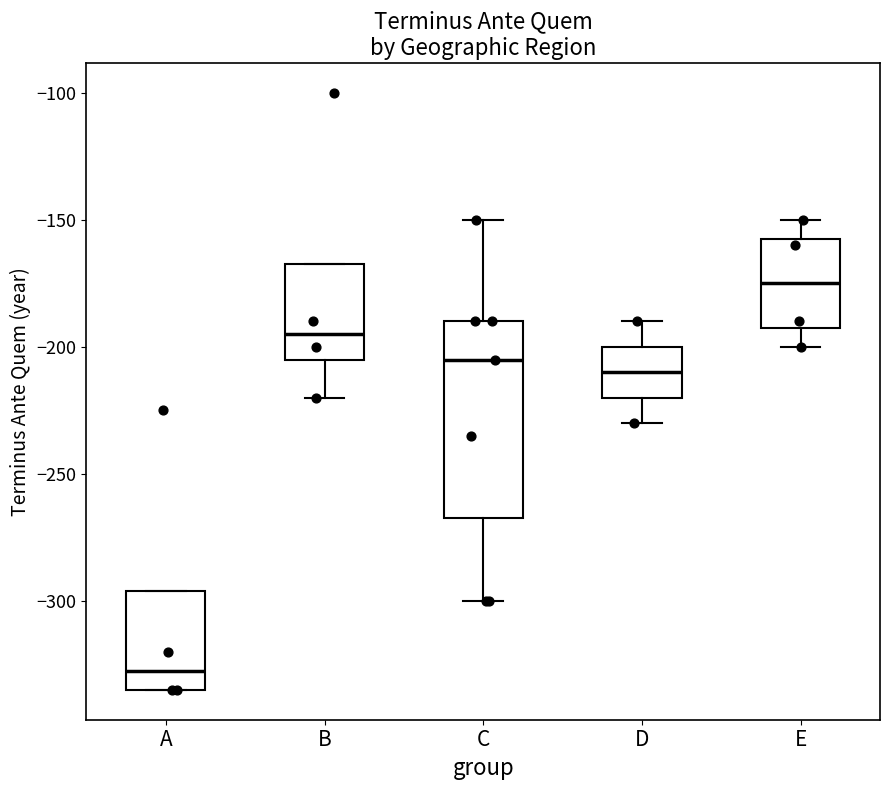

Comparing the boxes themselves (not the whiskers), which one is the tallest?

C